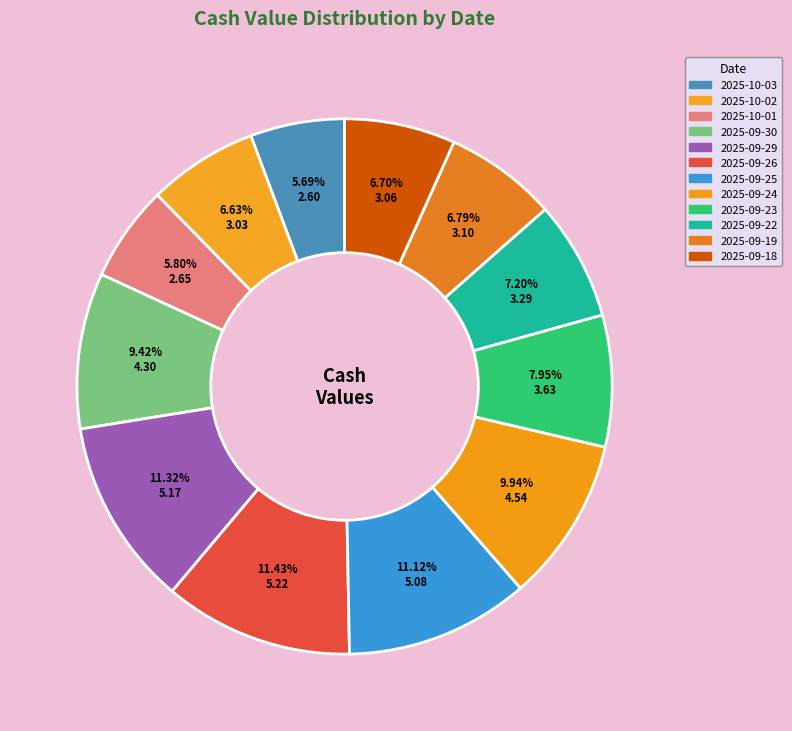

What is the change in value from 2025-09-26 to 2025-09-23?

-1.6